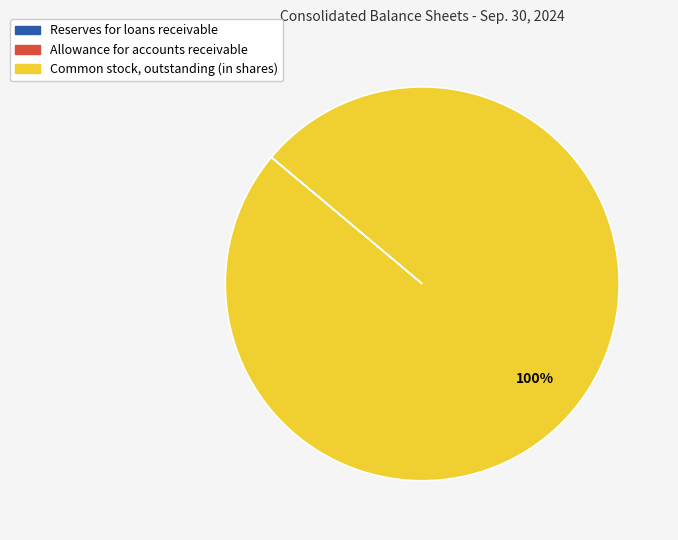

What is the largest slice in the pie chart?

Common stock, outstanding (in shares)